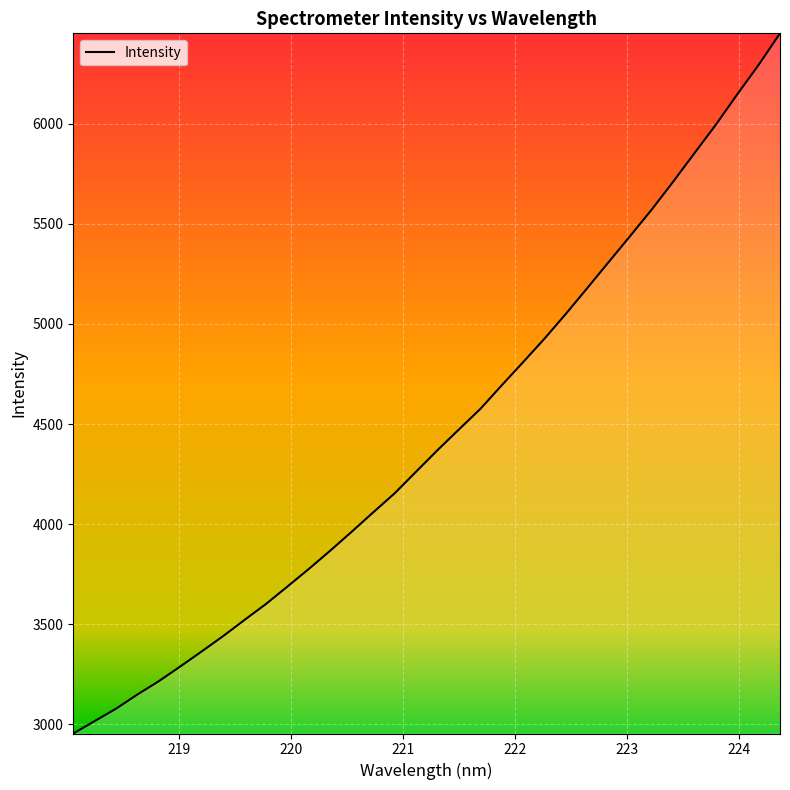

What is the smallest value displayed?

2954.9